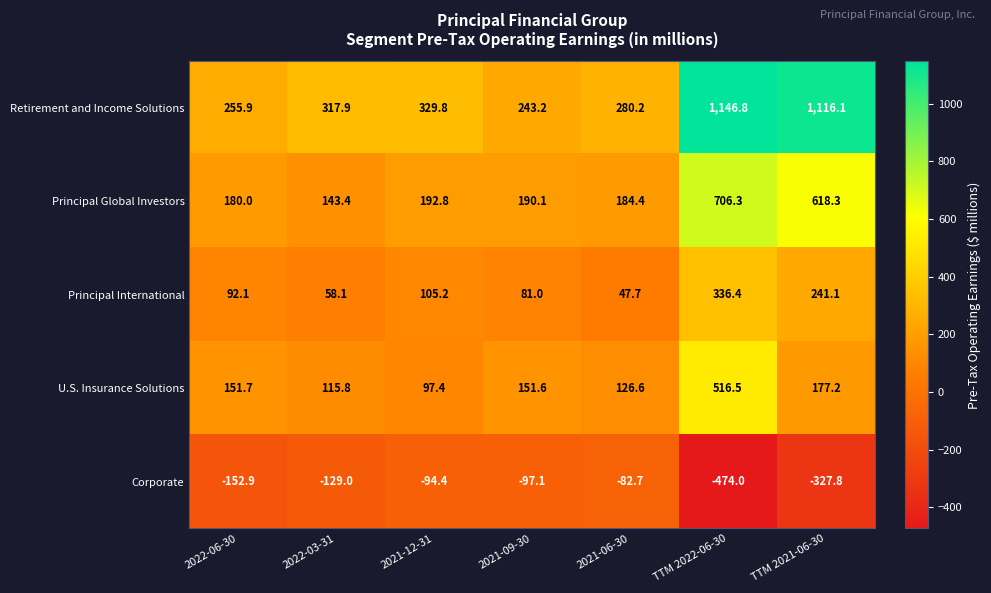

What is the difference between the maximum and minimum values in the Principal International series?

288.7